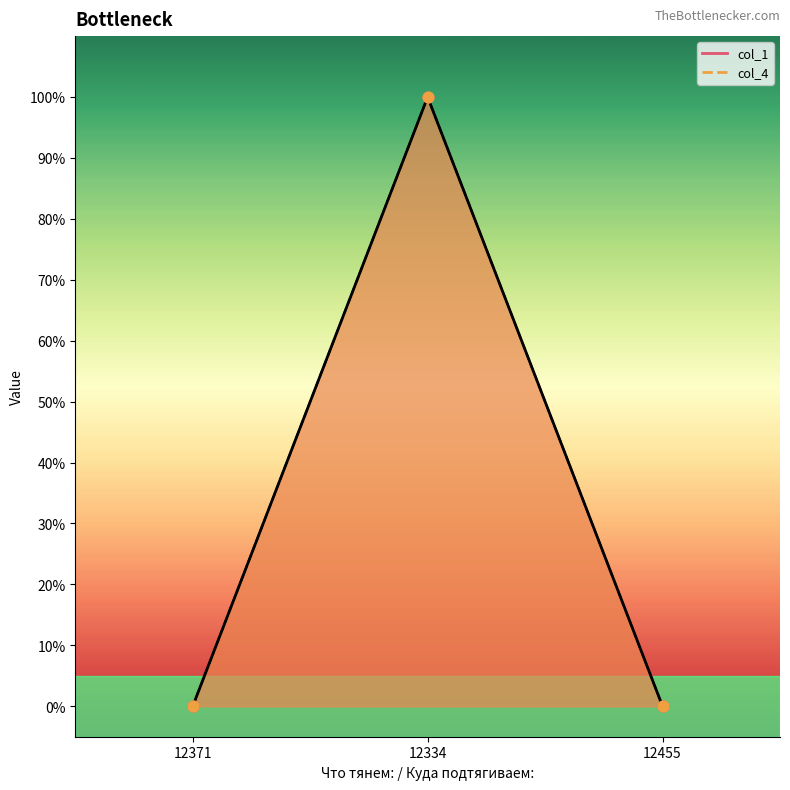

Which series has the largest total across all categories?

col_1